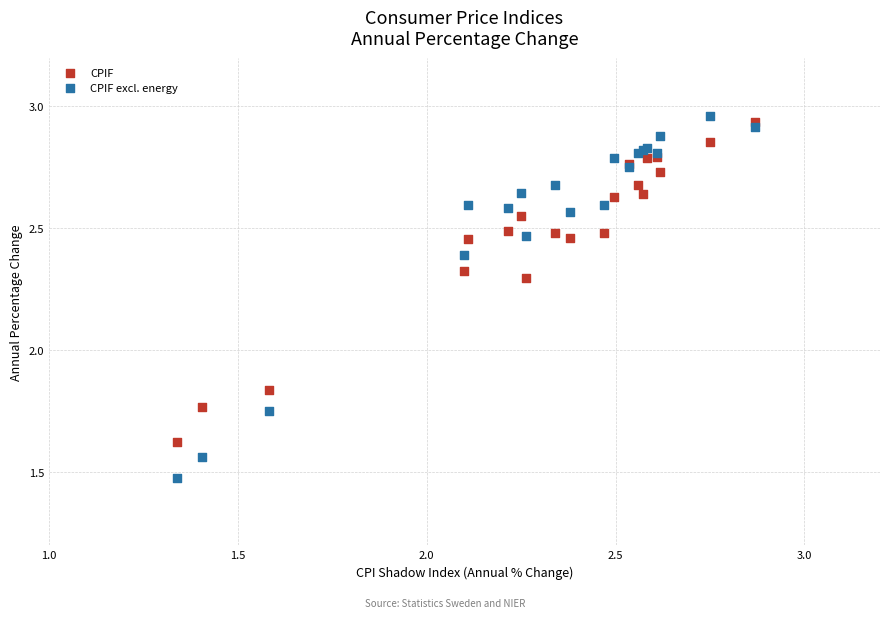

What are all the series names shown in the legend?

CPIF, CPIF excl. energy